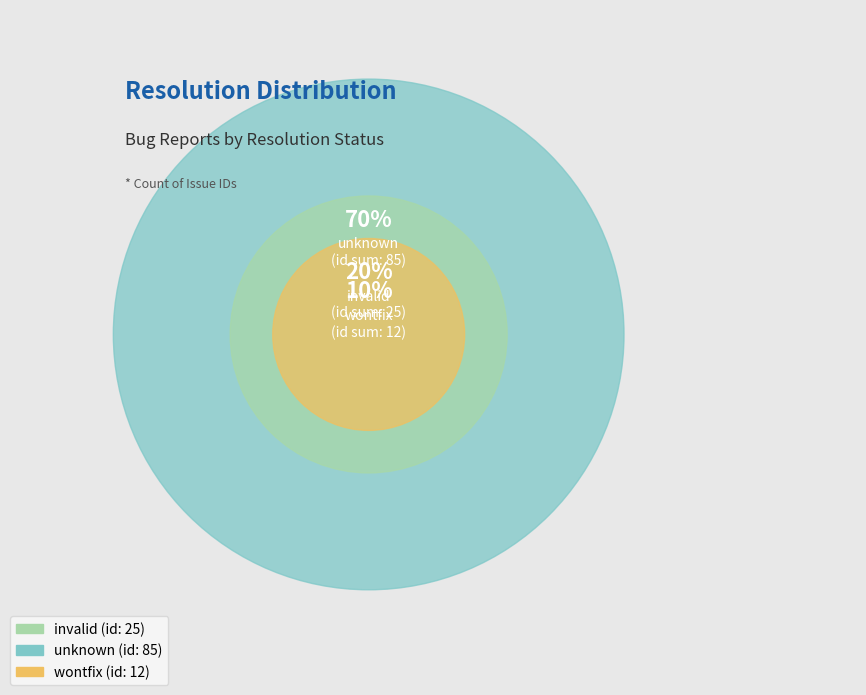

The unknown slice represents 58% of the pie. True or false?

False